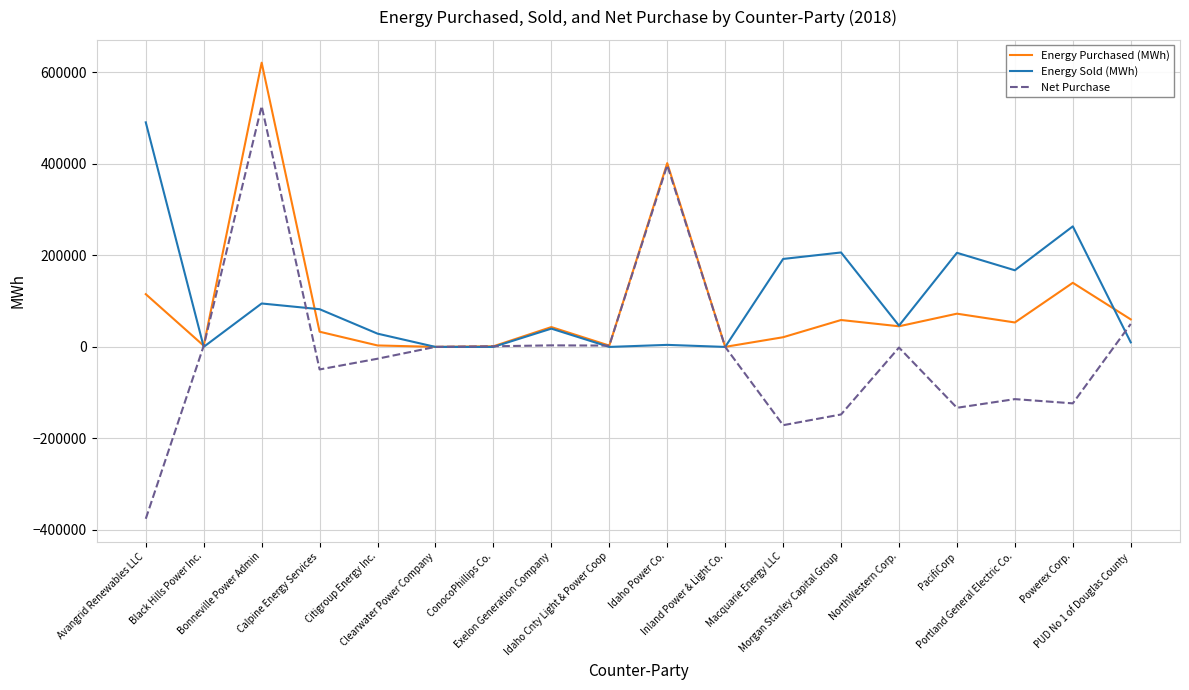

In Energy Sold (MWh), how many points are higher than both neighbors (excluding endpoints)?

6